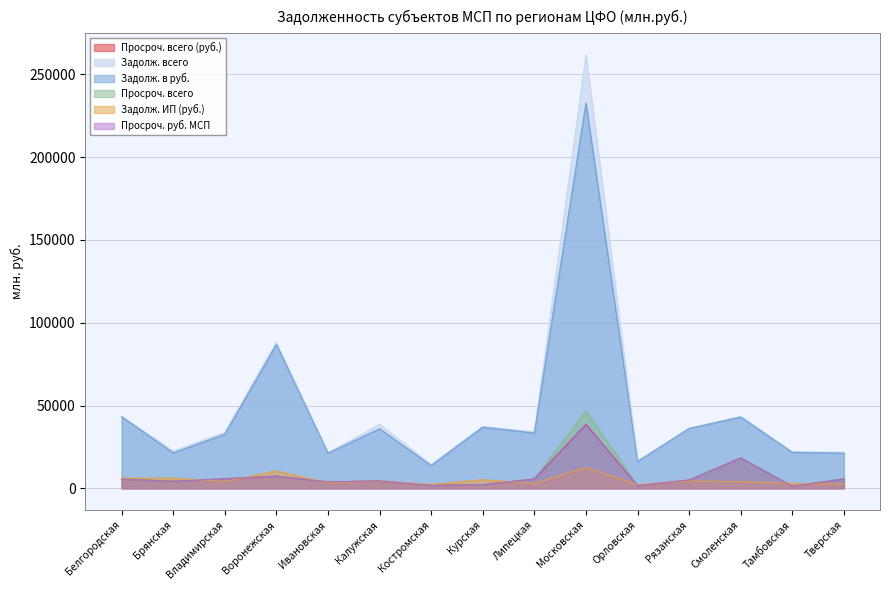

True or false: Просроч. руб. МСП and Просроч. всего cross at least once.

False